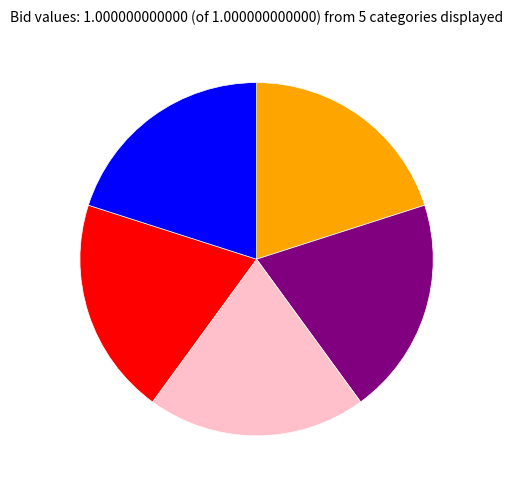

Is there a majority slice in this chart?

No